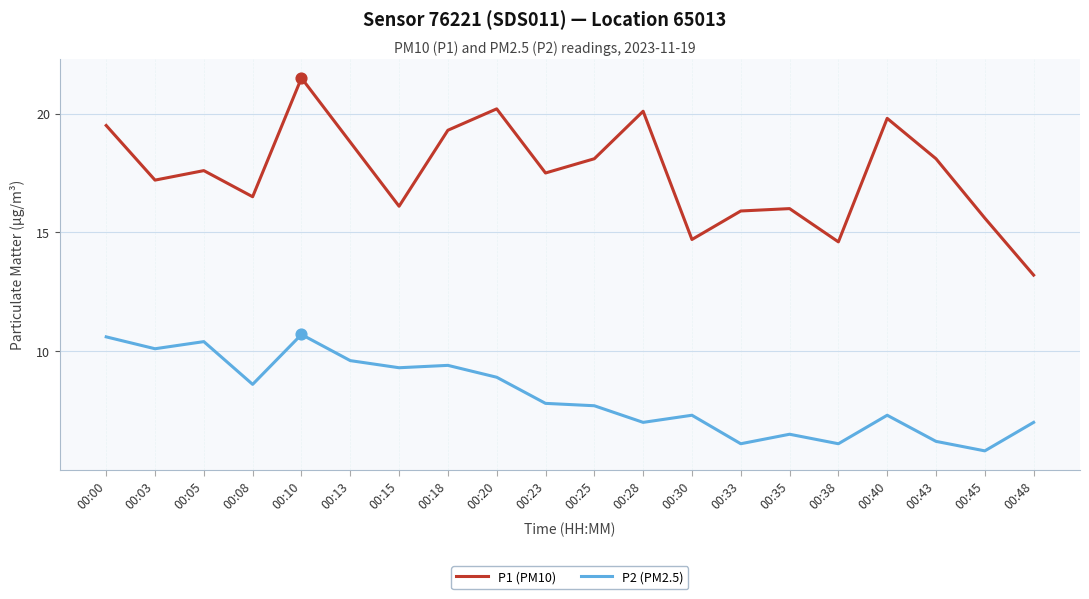

What is the total value across all series at 00:38?

20.7